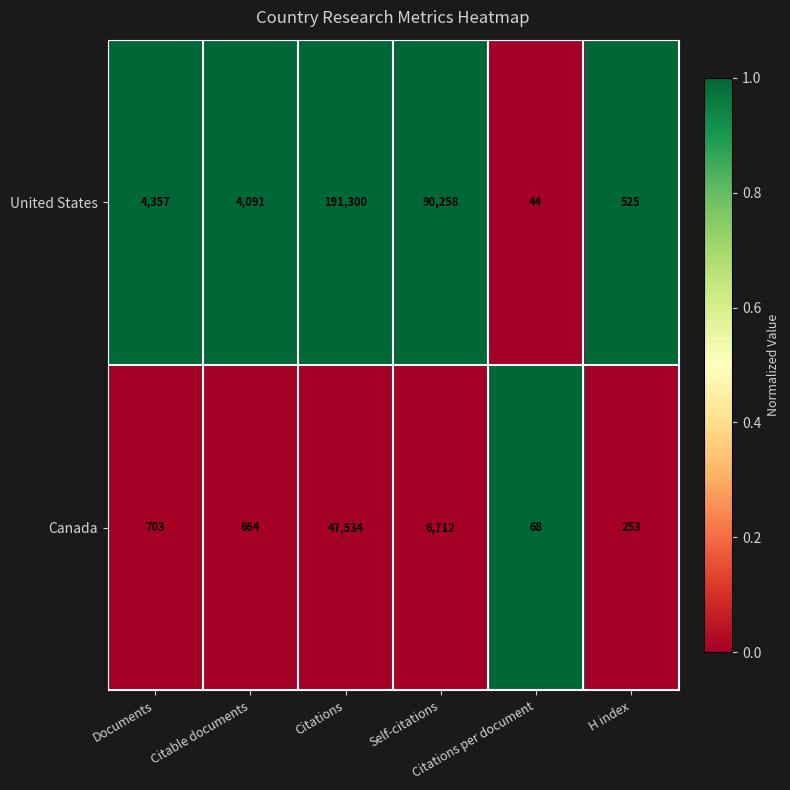

Which series has the largest range (max minus min)?

United States